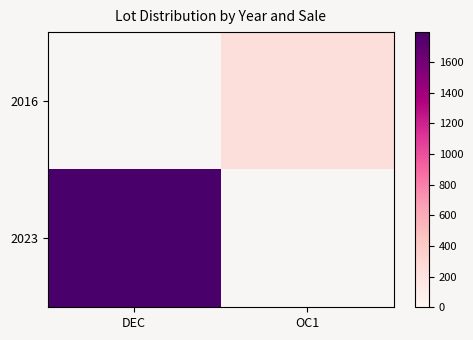

List the series in order of their overall mean, highest first.

2016, 2023